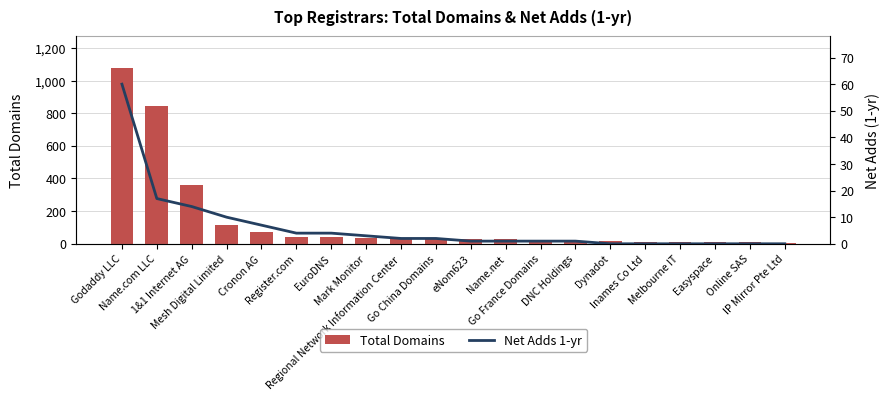

Are the bars grouped side by side (vs. stacked)?

Yes